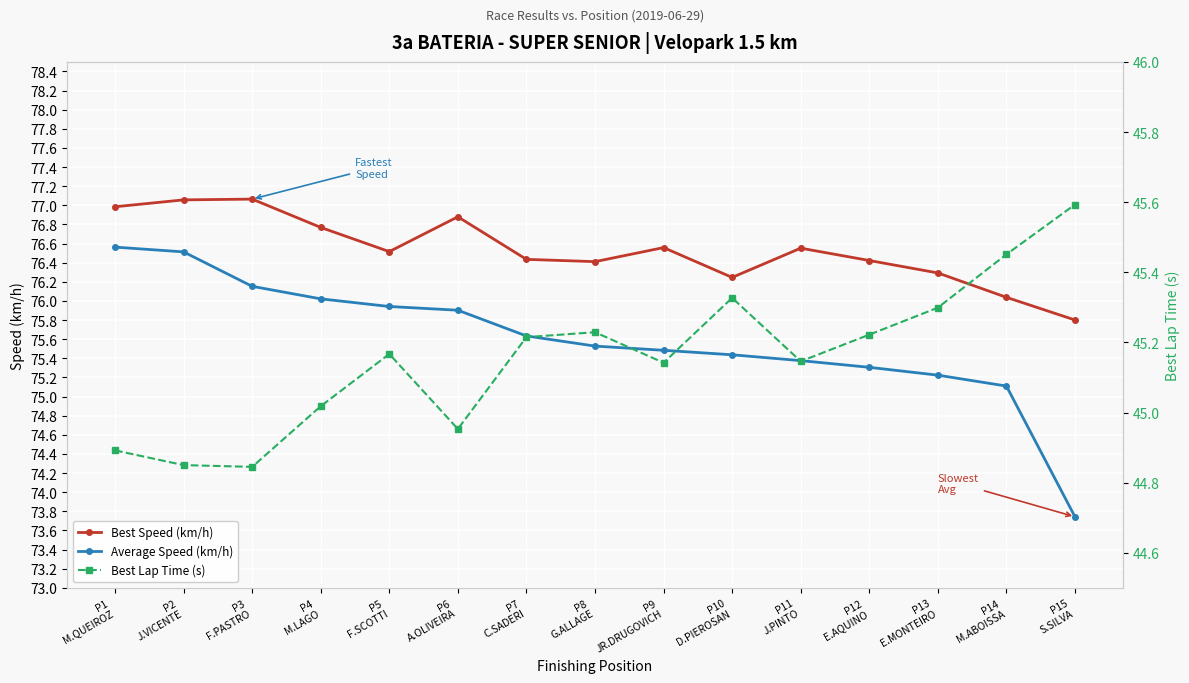

The Average Speed (km/h) series shows 34.5 at P15
S.SILVA. True or false?

False